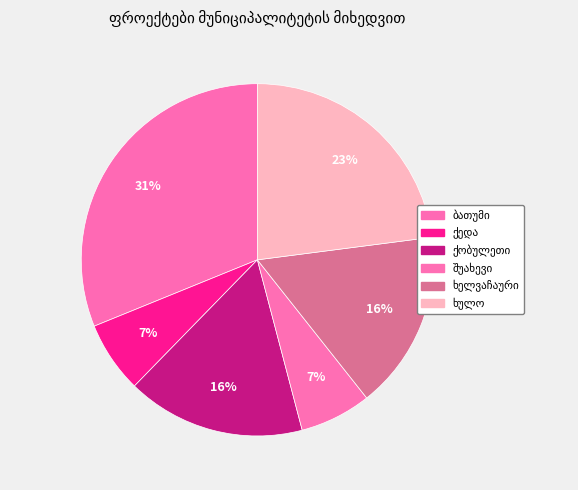

How many segments does this pie chart have?

6